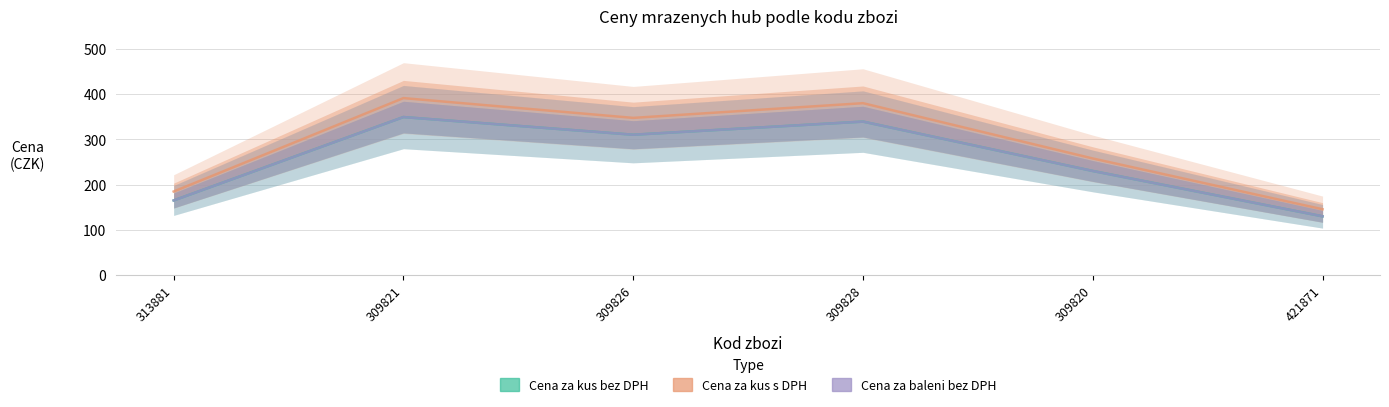

Reading right to left, extract all data points from this chart.

Cena za kus bez DPH: 129.9	230.0	339.0	310.0	349.0	164.9
Cena za kus s DPH: 145.5	257.6	379.7	347.2	390.9	184.7
Cena za balení bez DPH: 129.9	230.0	339.0	310.0	349.0	164.9